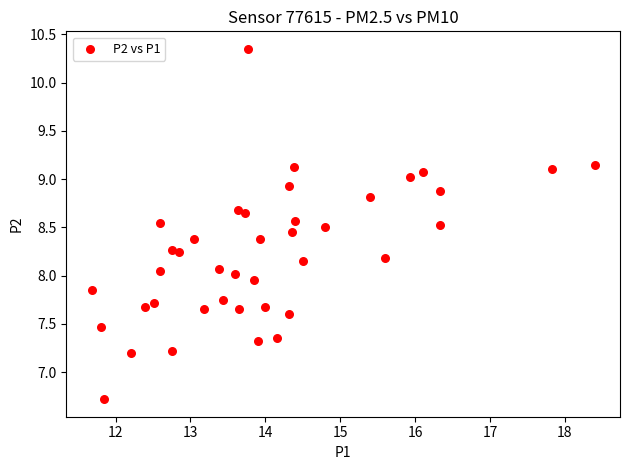

What is the range of X values (max minus min)?

6.7